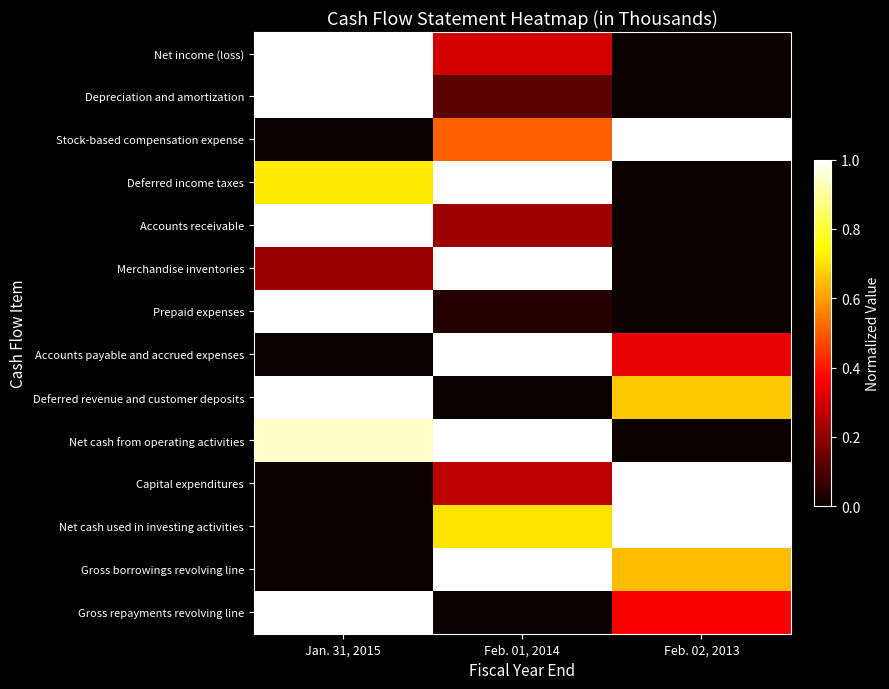

Which series has the largest total across all categories?

Net cash from operating activities